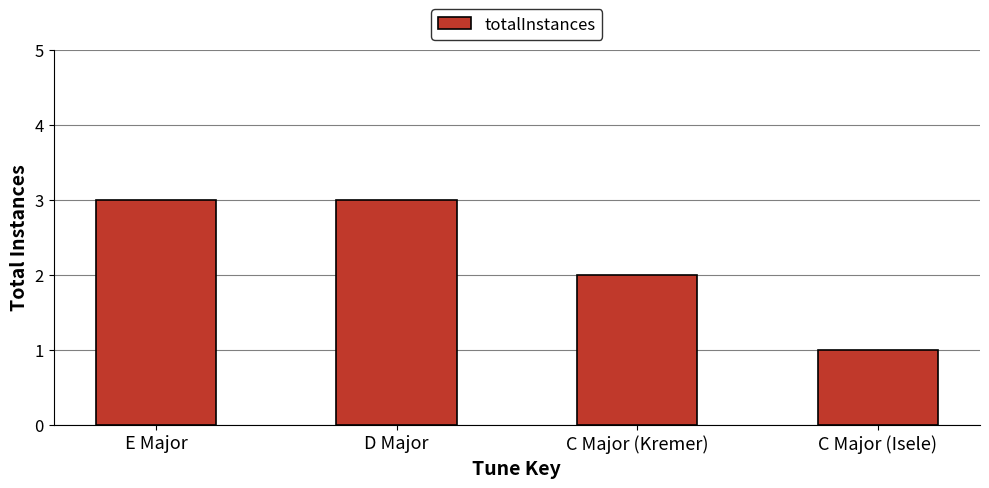

The value at E Major is 4. True or false?

False